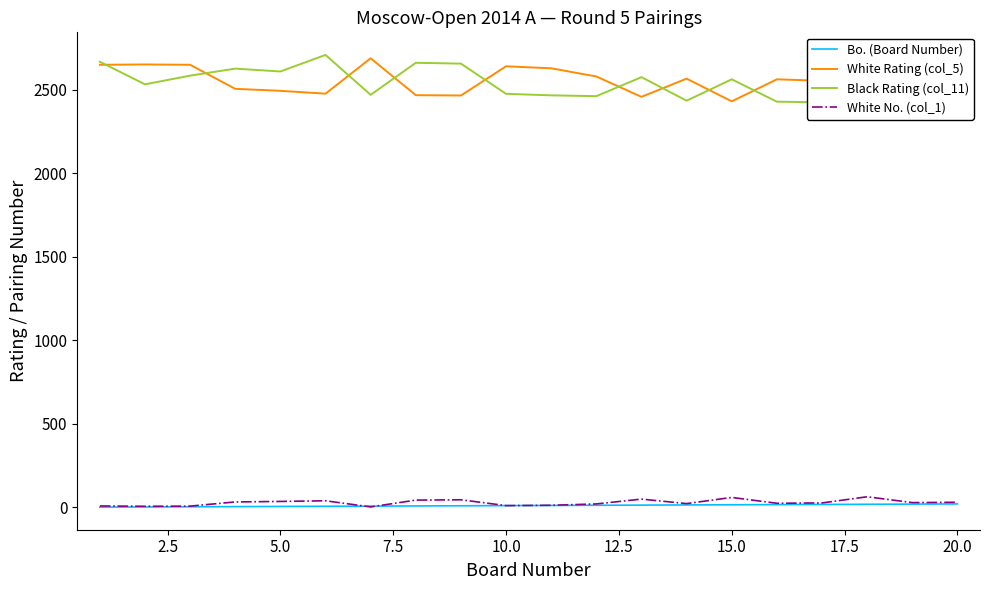

Is it true that White Rating (col_5) equals 4177 at 10?

False